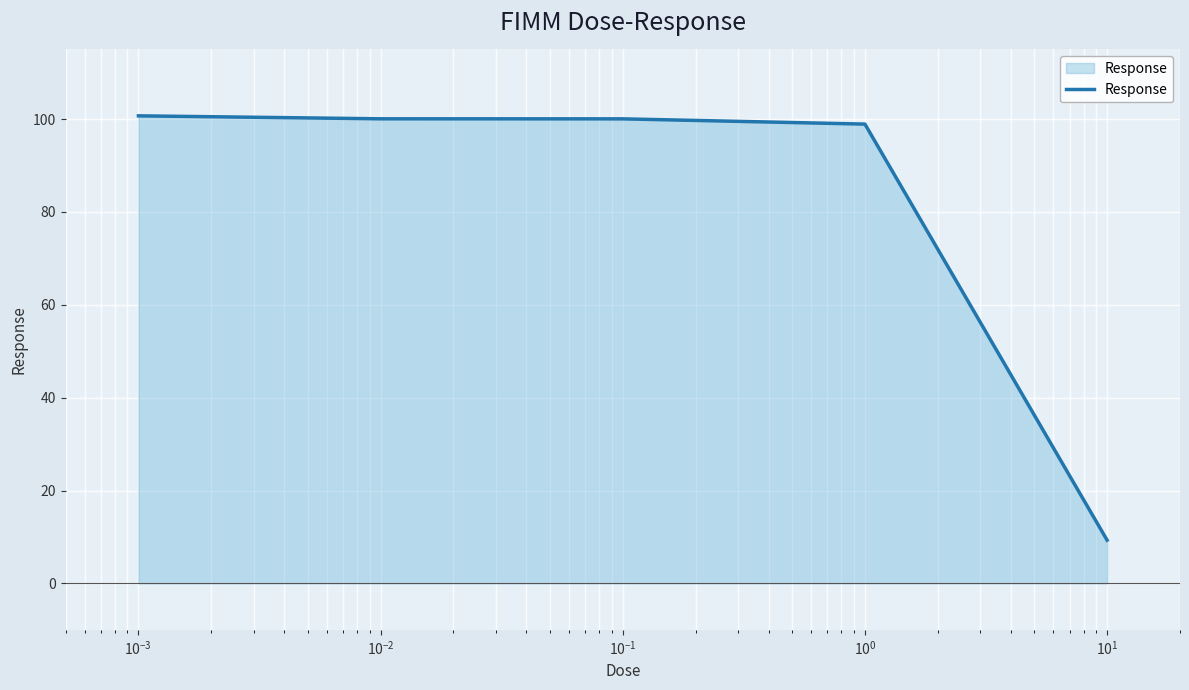

How many values are below 100?

2